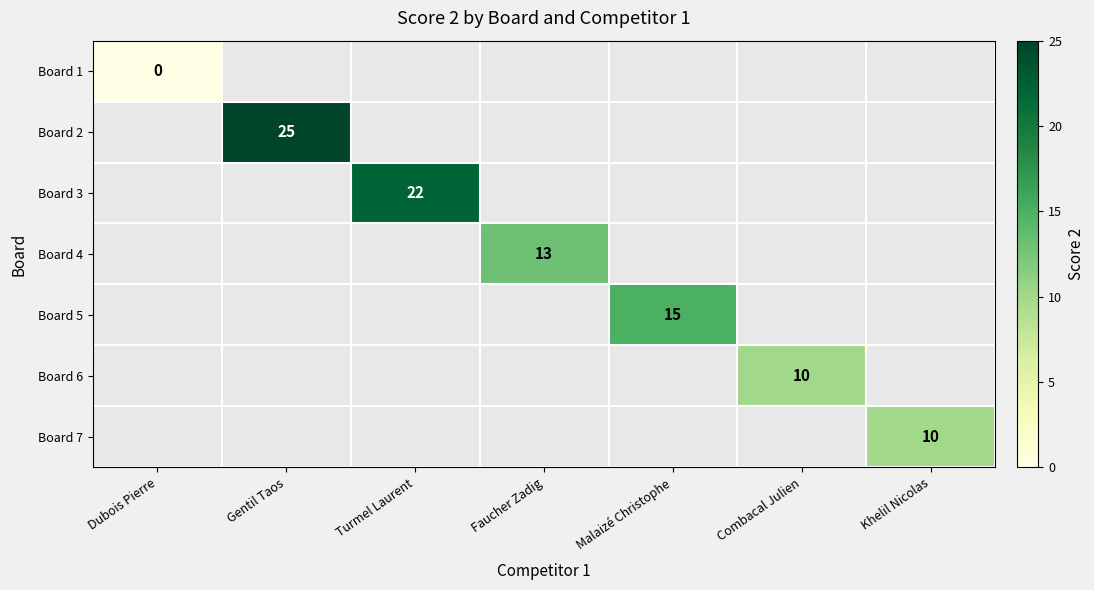

True or false: Board 3 has a value of 37 at Turmel Laurent.

False